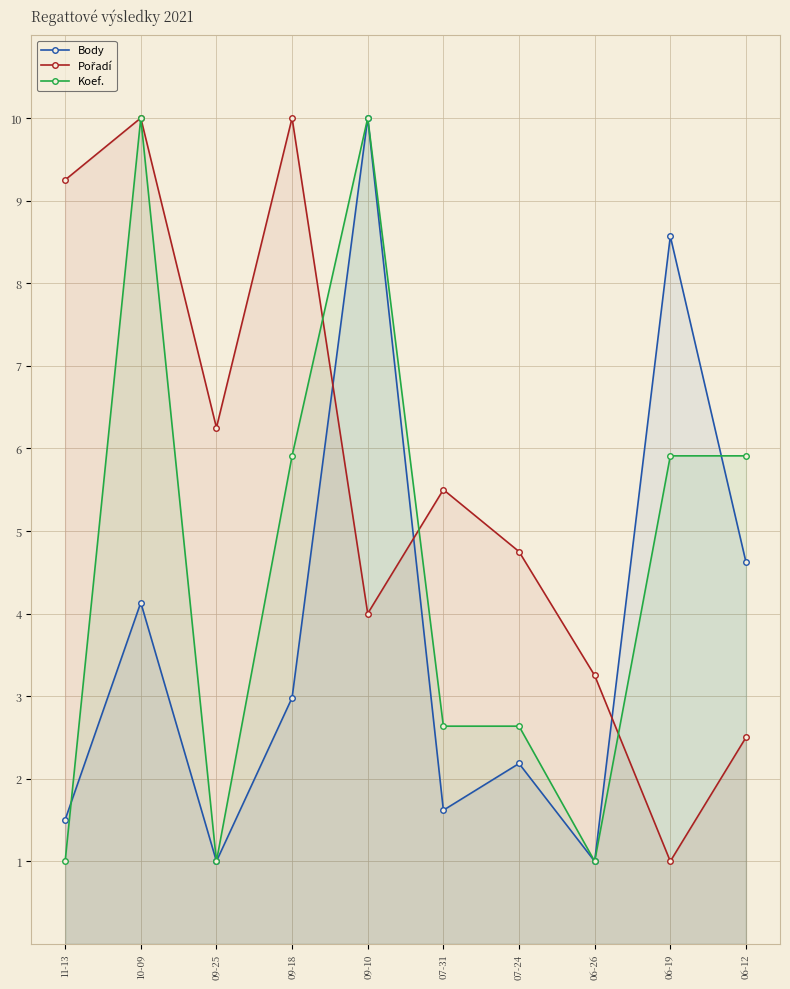

How many intersections are there between Pořadí and Koef.?

3